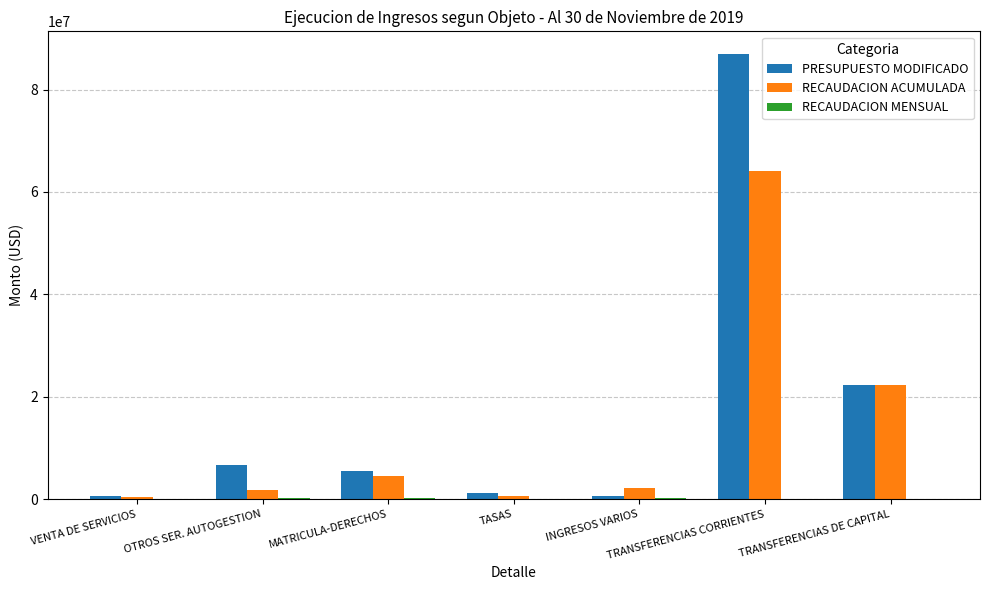

Count the number of data series in this chart.

3